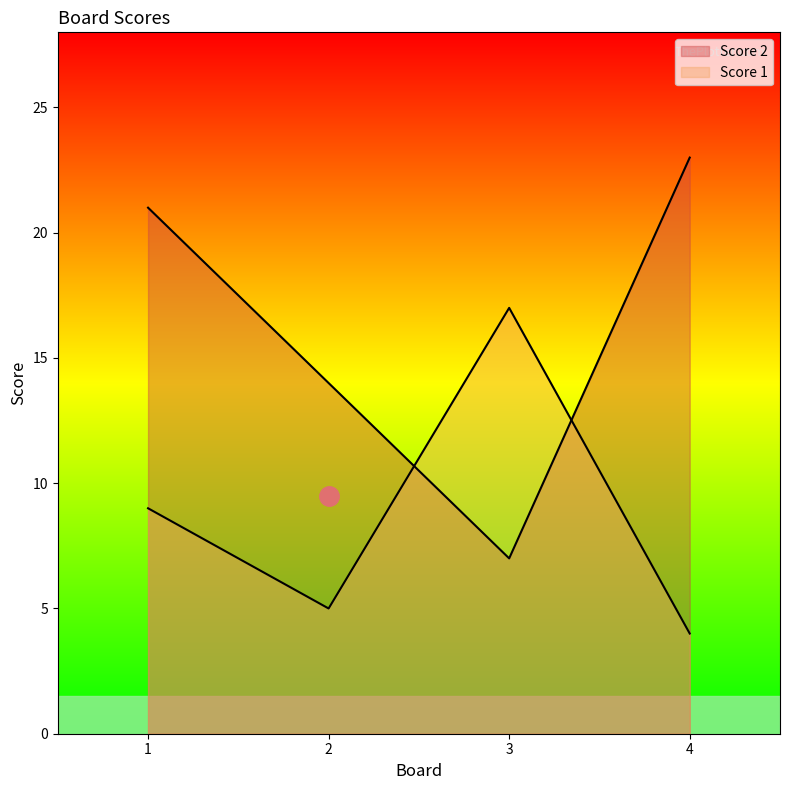

Where is the first local minimum for Score 1?

2